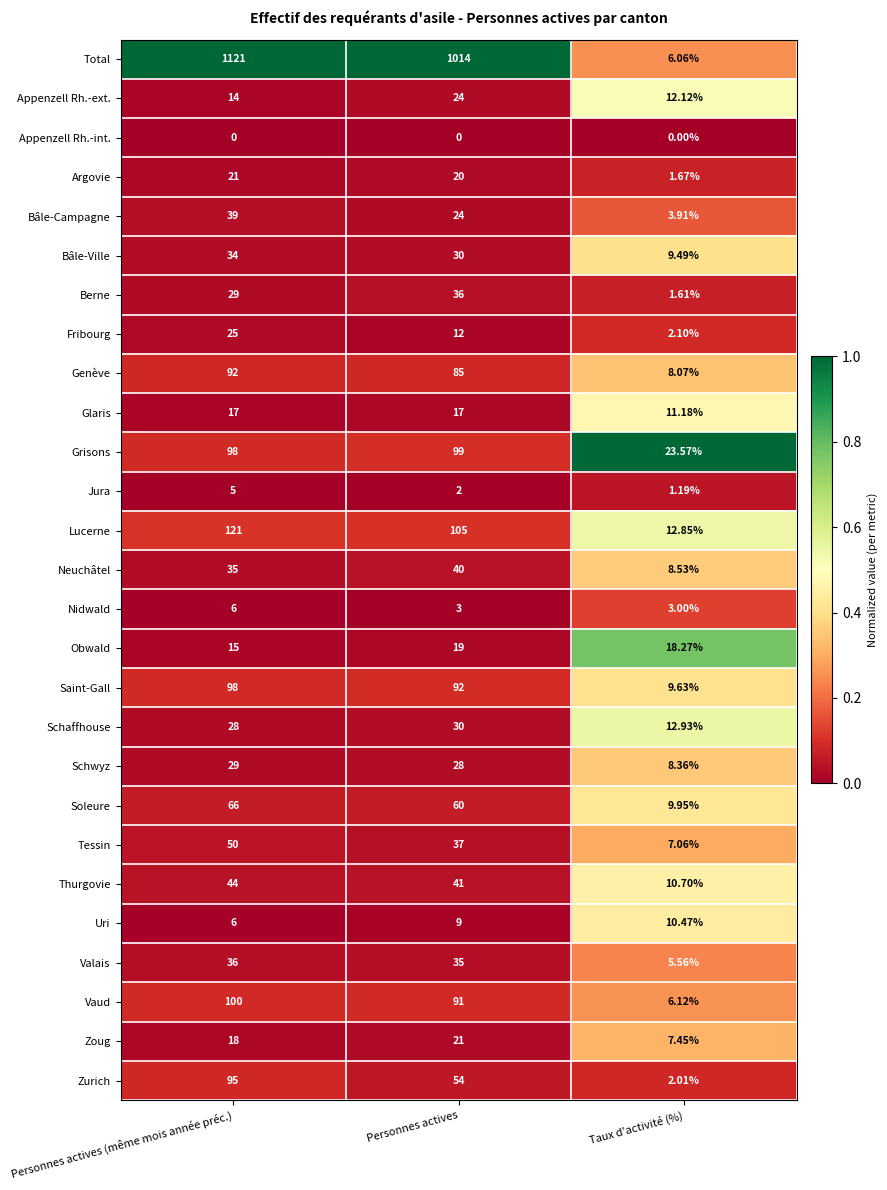

Rank the categories by Schwyz value from highest to lowest.

Personnes actives (même mois année préc.), Personnes actives, Taux d'activité (%)